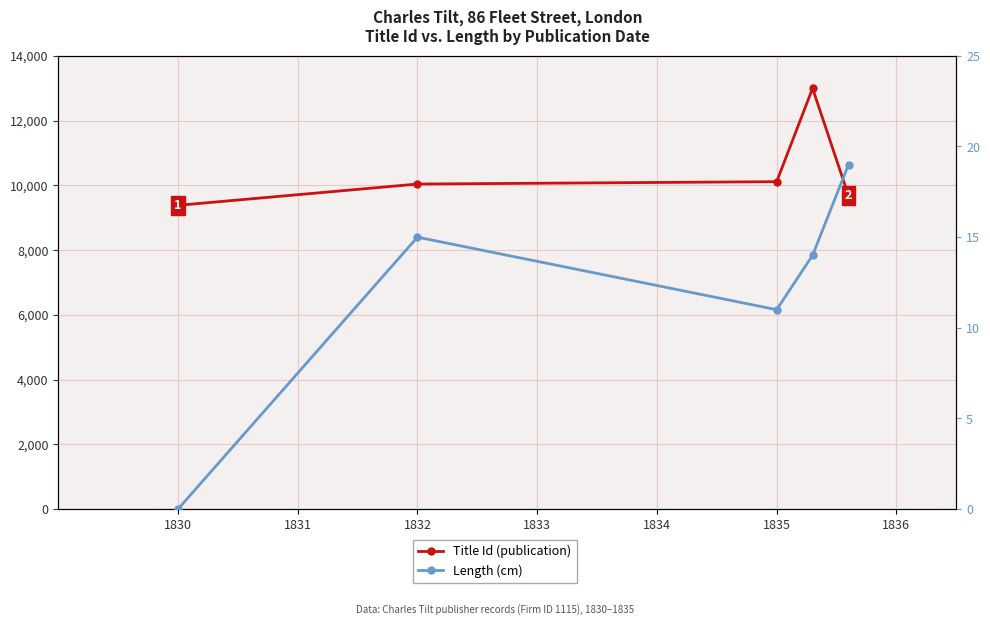

True or false: Length (cm) and Title Id (publication) cross at least once.

False